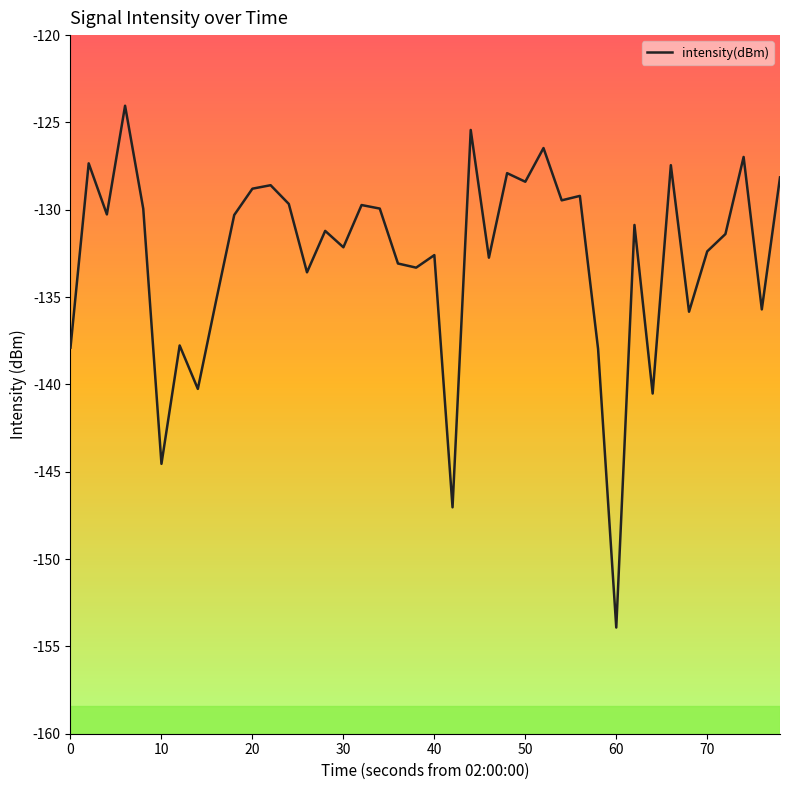

What is the smallest value displayed?

-153.9